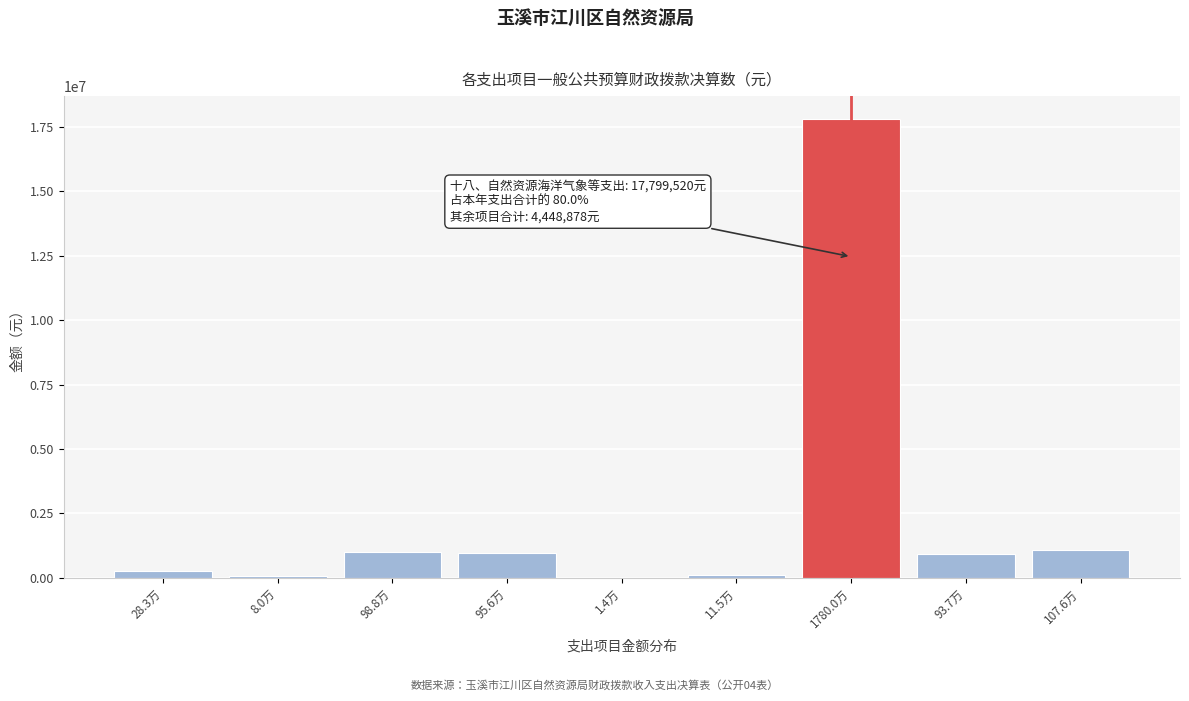

What is the sum of all values?

22248398.1